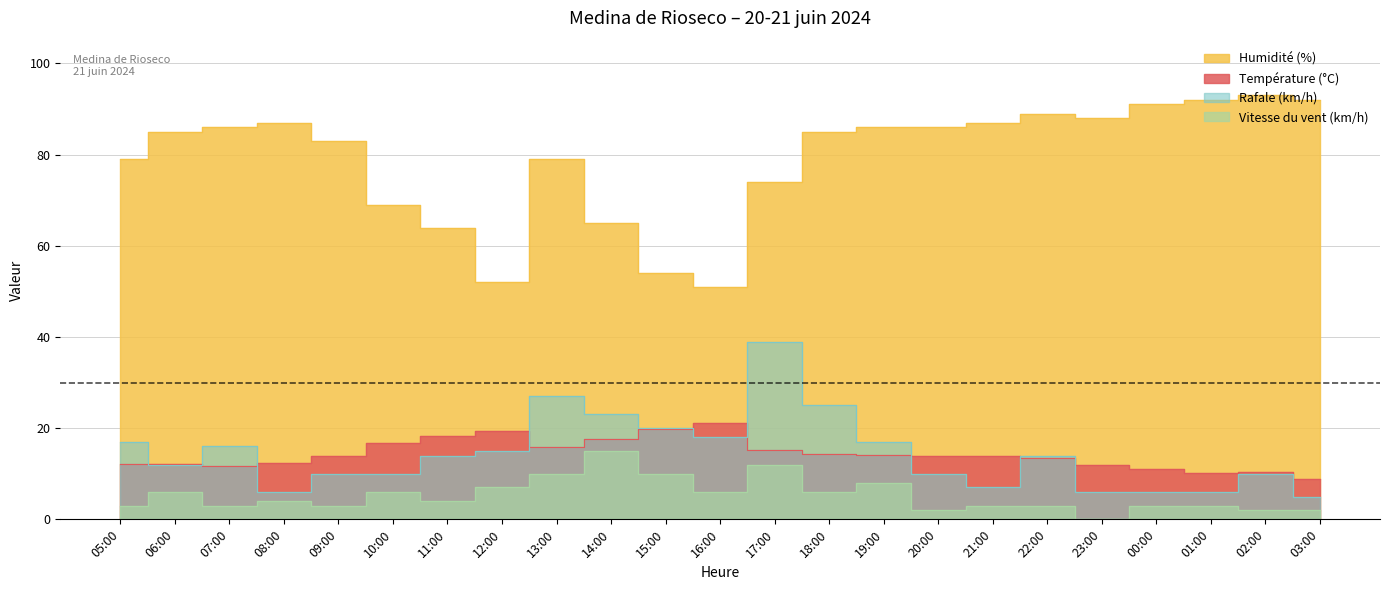

Which series has the largest range (max minus min)?

Humidité (%)